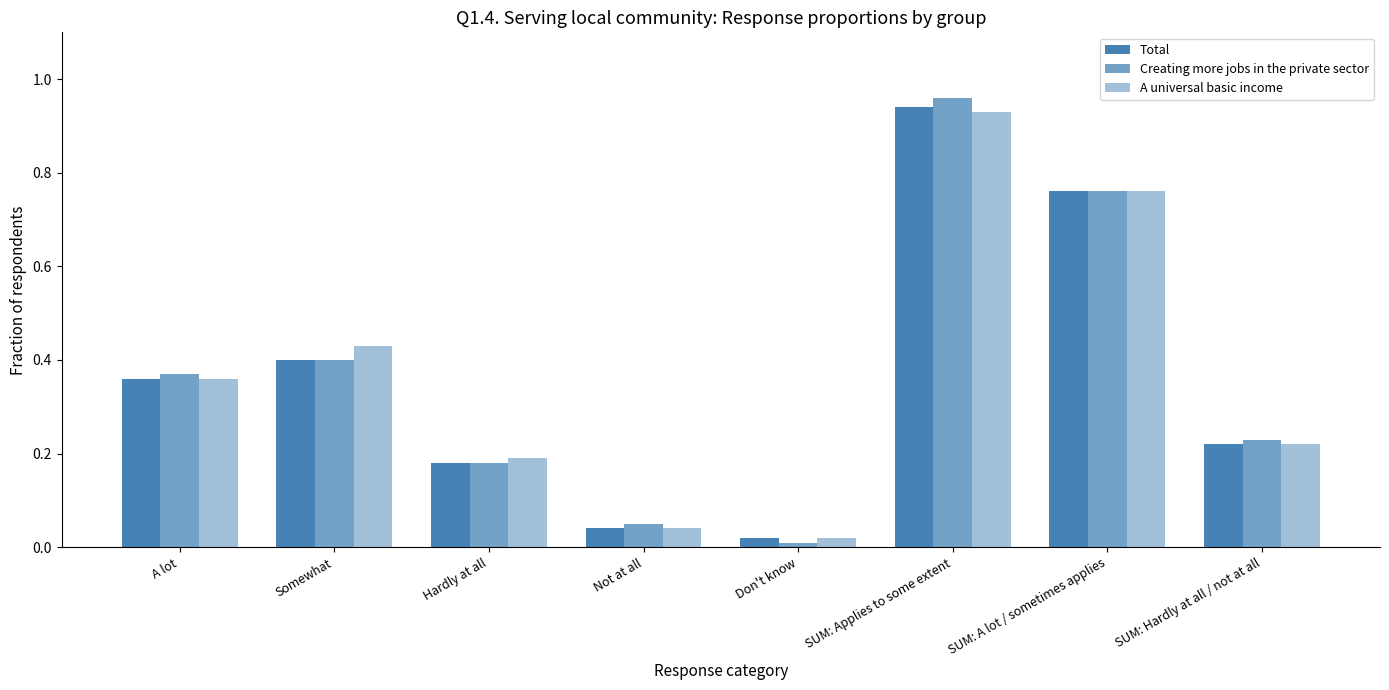

What is the average value of the A universal basic income series?

0.4